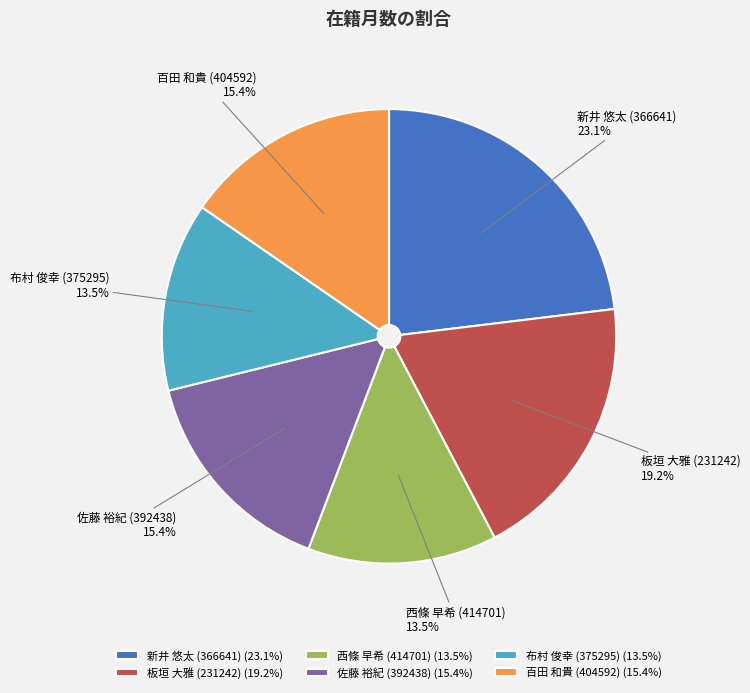

Is there any slice that represents more than half of the pie?

No